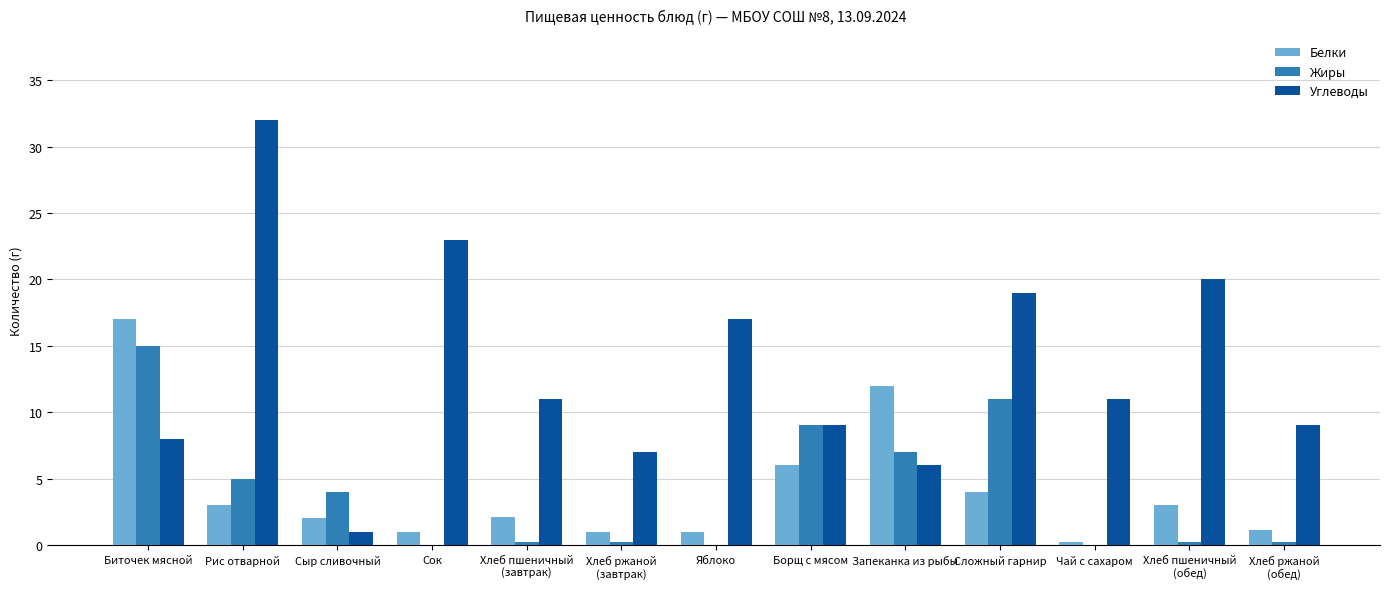

At which label does Белки reach its peak?

Биточек мясной